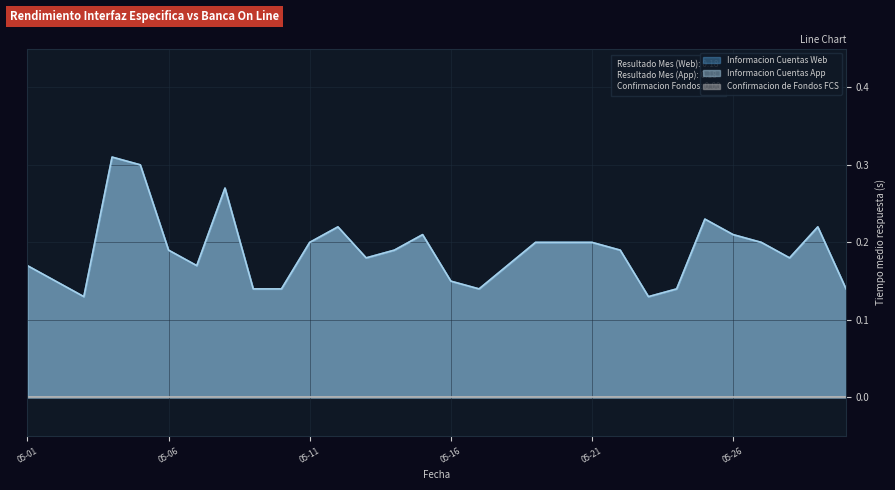

Between 2020-05-14 and 2020-05-24, which series saw the biggest shift?

Informacion Cuentas Web